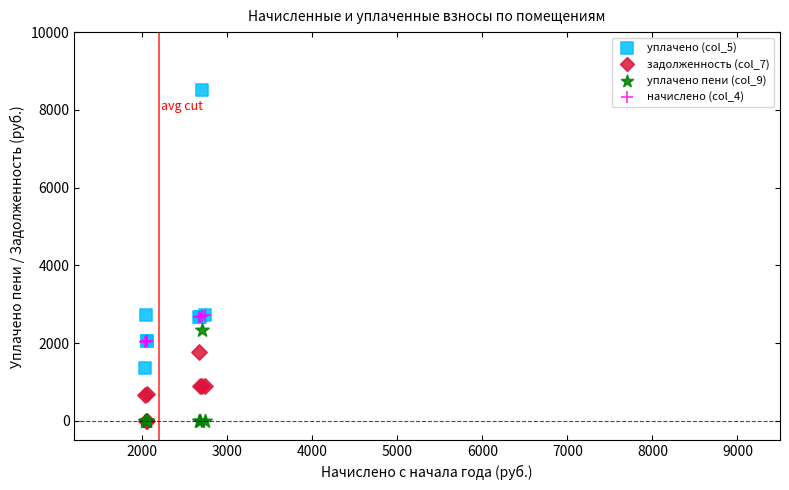

Which series contains the highest Y value?

уплачено (col_5)